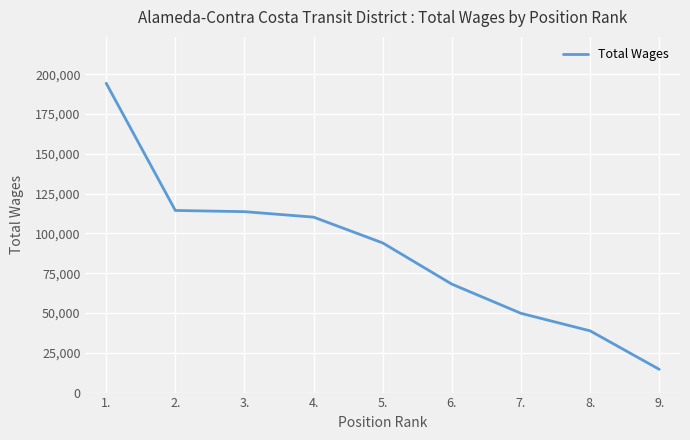

At which category does the chart reach its peak across all series?

1.